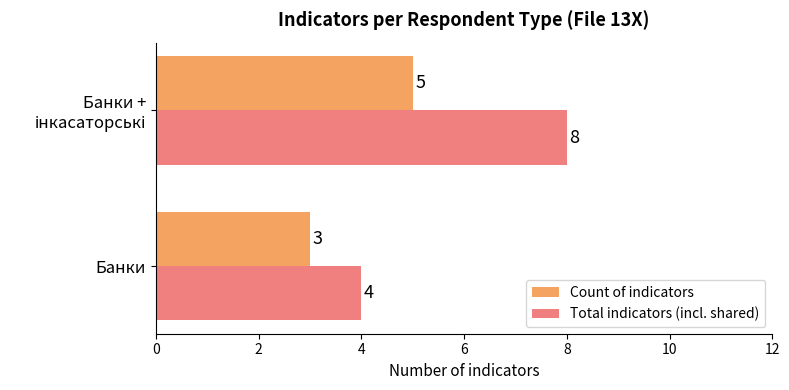

How many data points does each series have?

2